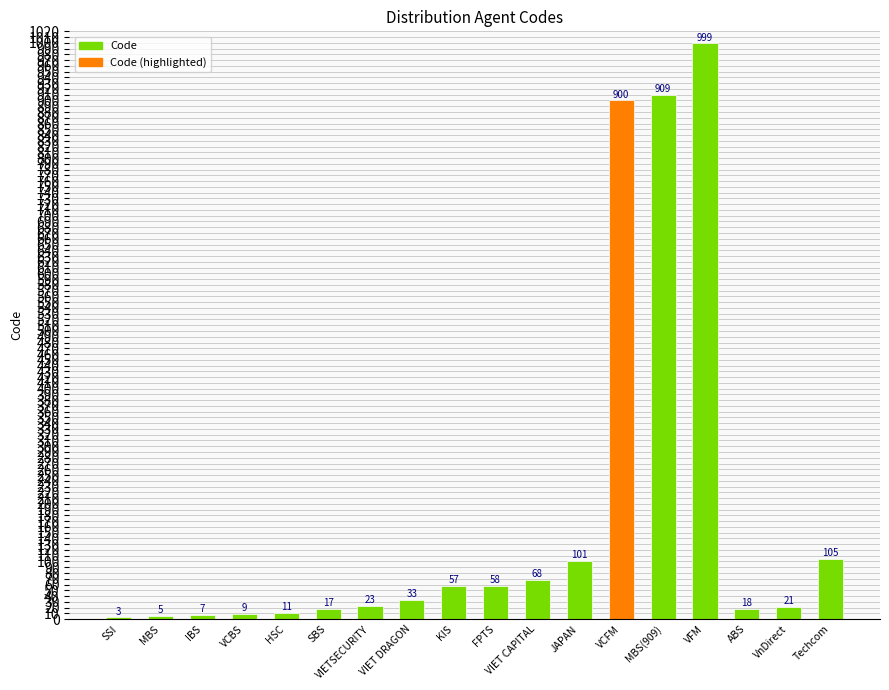

The value at VnDirect is 21. True or false?

True